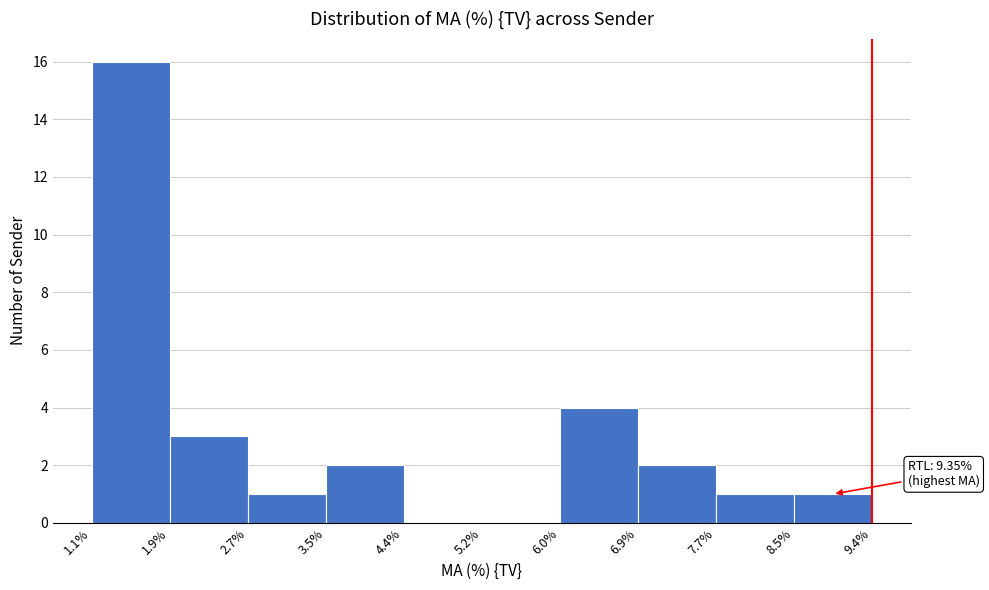

Which range on the x-axis has the tallest bar?

1.1% to 1.9%